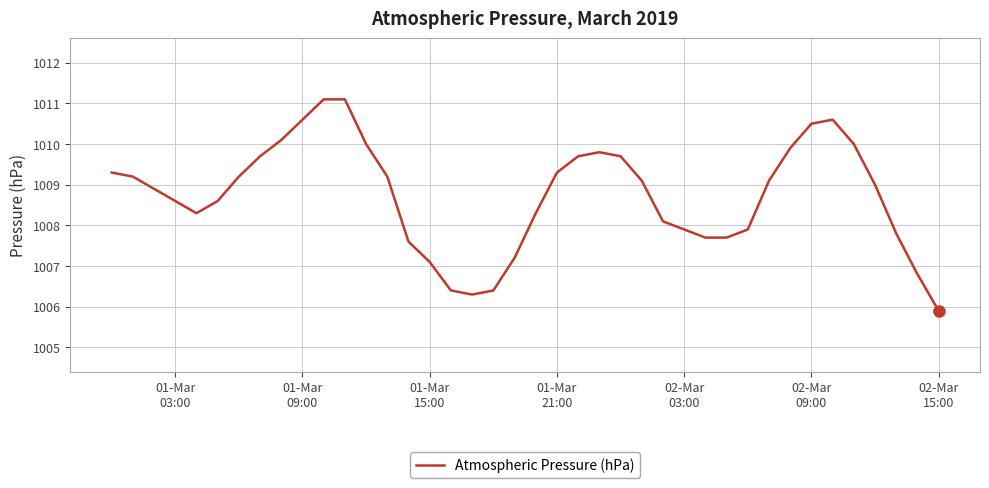

What is the sum of all values?

40349.7